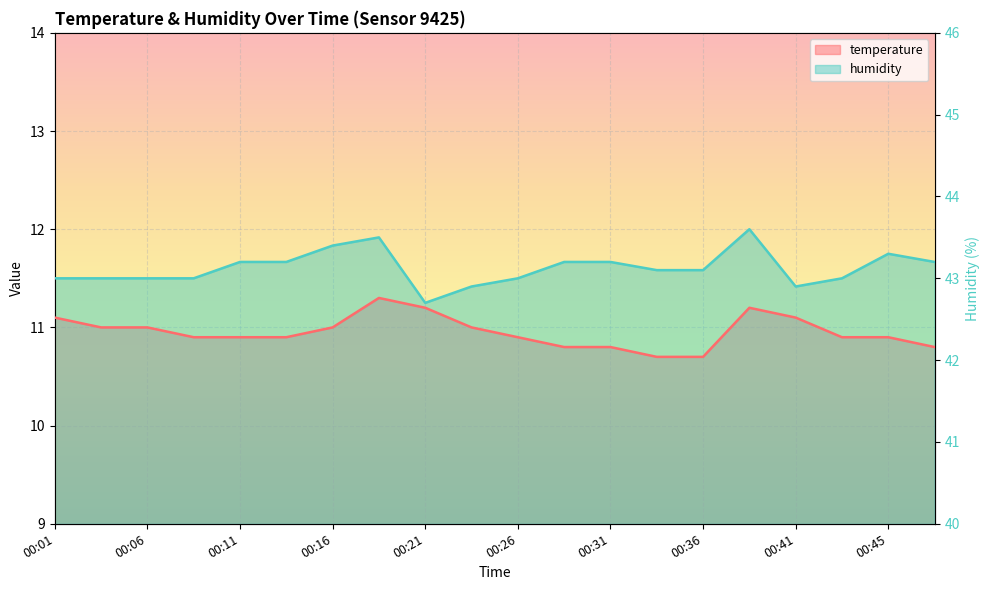

Where is temperature nearest to the value 11?

00:04